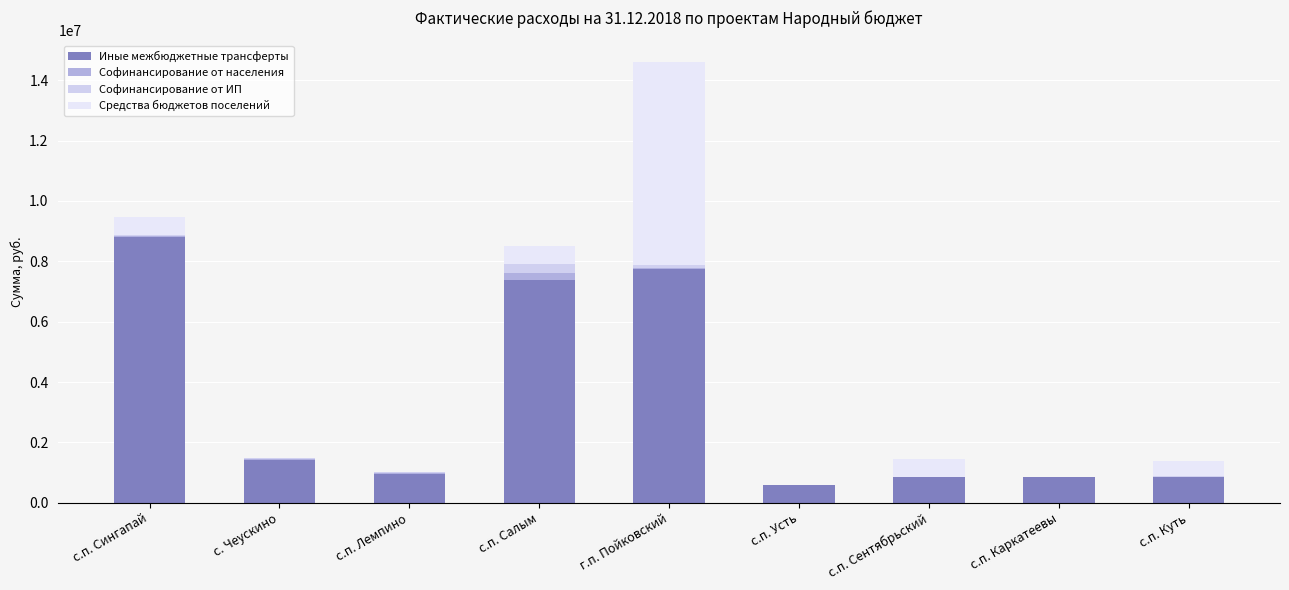

Count the number of categories in the chart.

9